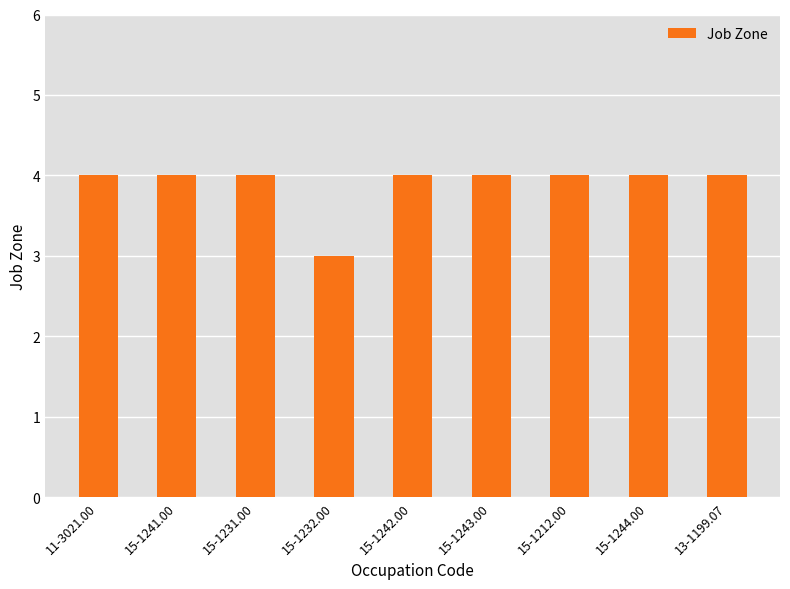

Approximately how many times larger is the value at 15-1243.00 compared to 11-3021.00?

1.0